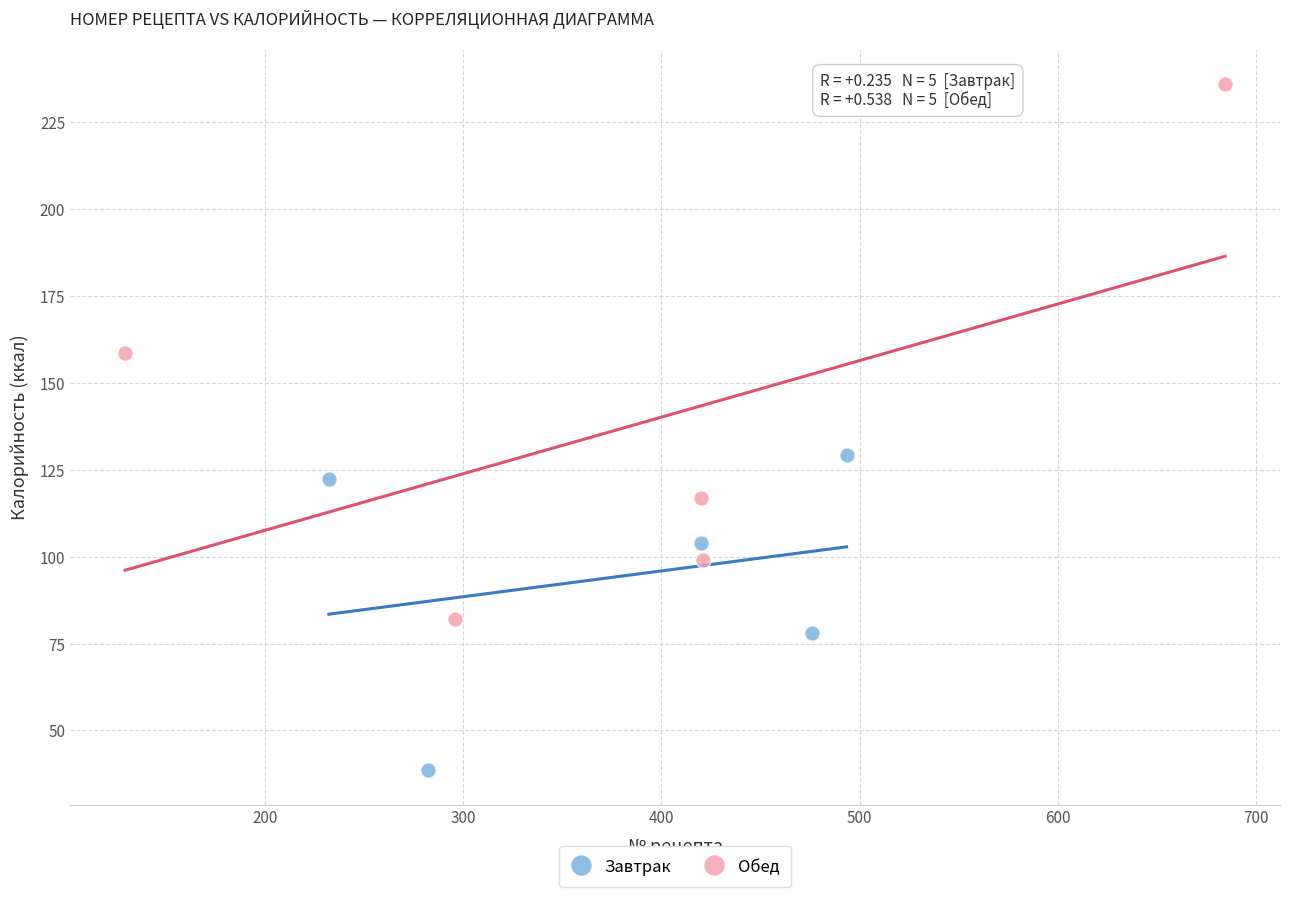

Which series has the largest Y range (max minus min)?

Обед